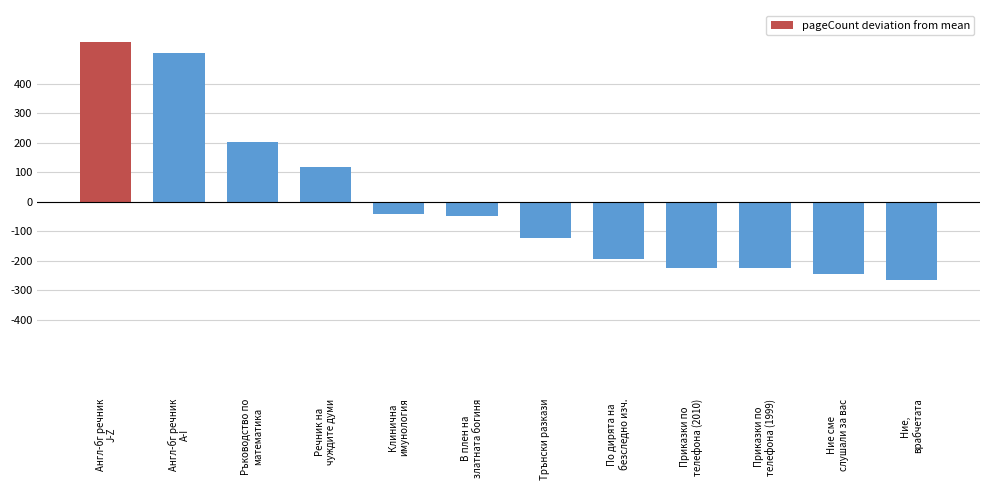

What is the difference between the maximum and minimum values?

808.0